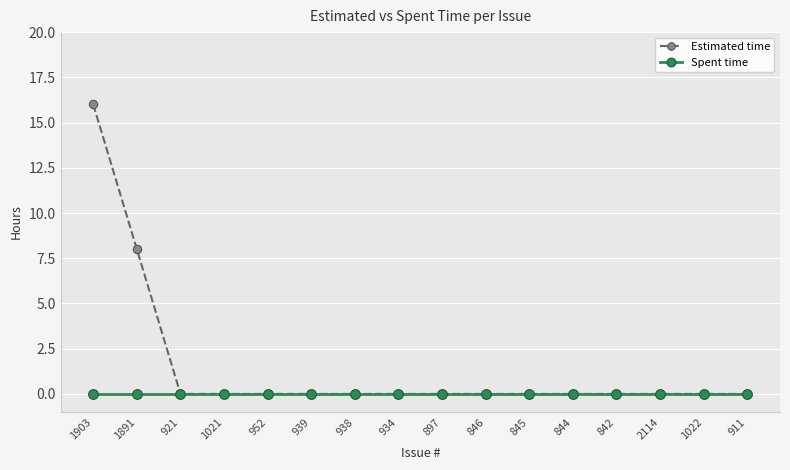

Which series has the widest spread of values?

Estimated time